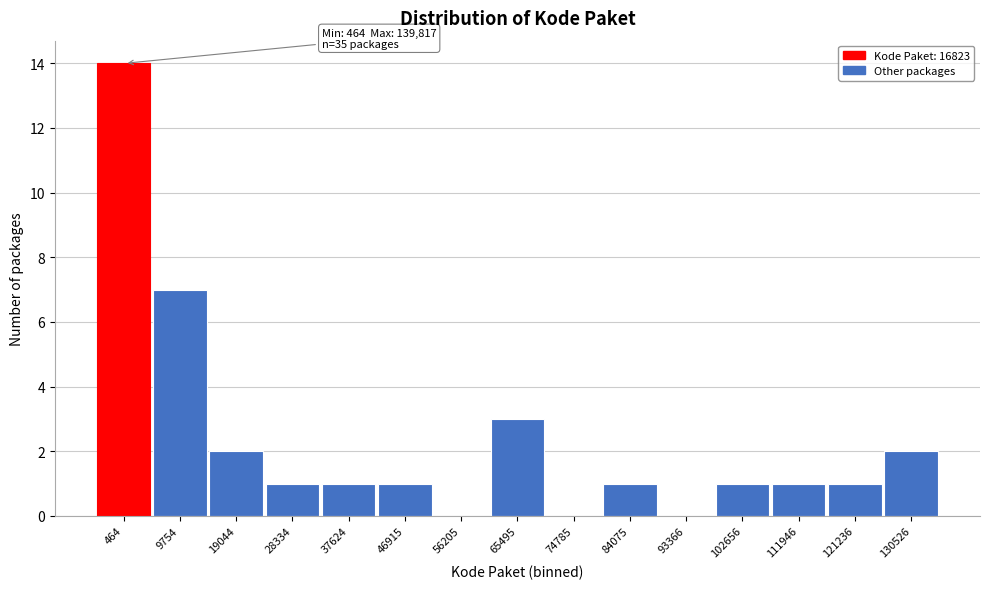

Reading right to left, what are all the values shown in this chart?

130526=2	121236=1	111946=1	102656=1	93366=0	84075=1	74785=0	65495=3	56205=0	46915=1	37624=1	28334=1	19044=2	9754=7	464=14